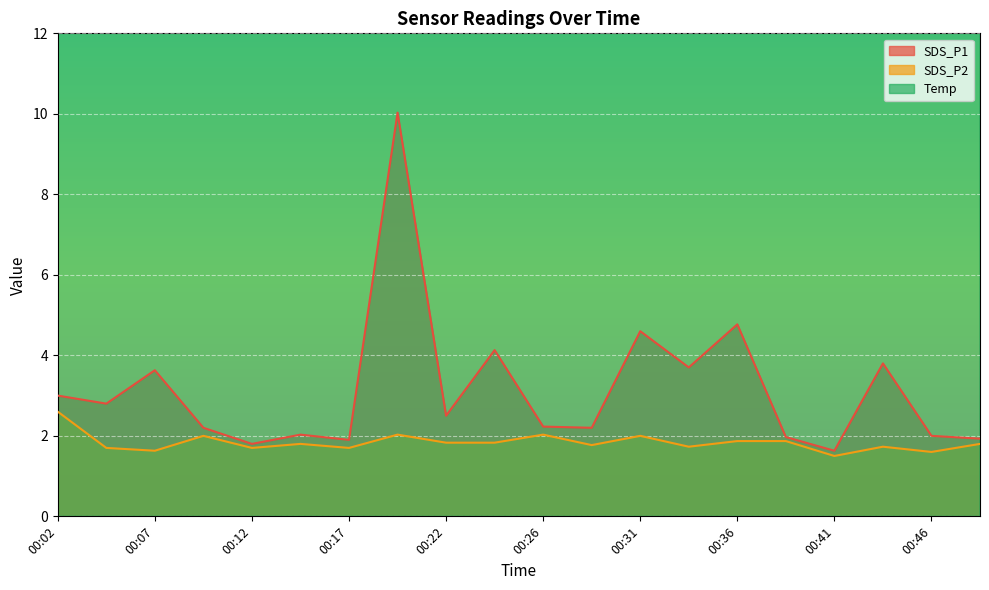

True or false: Temp and SDS_P1 intersect in this chart.

False